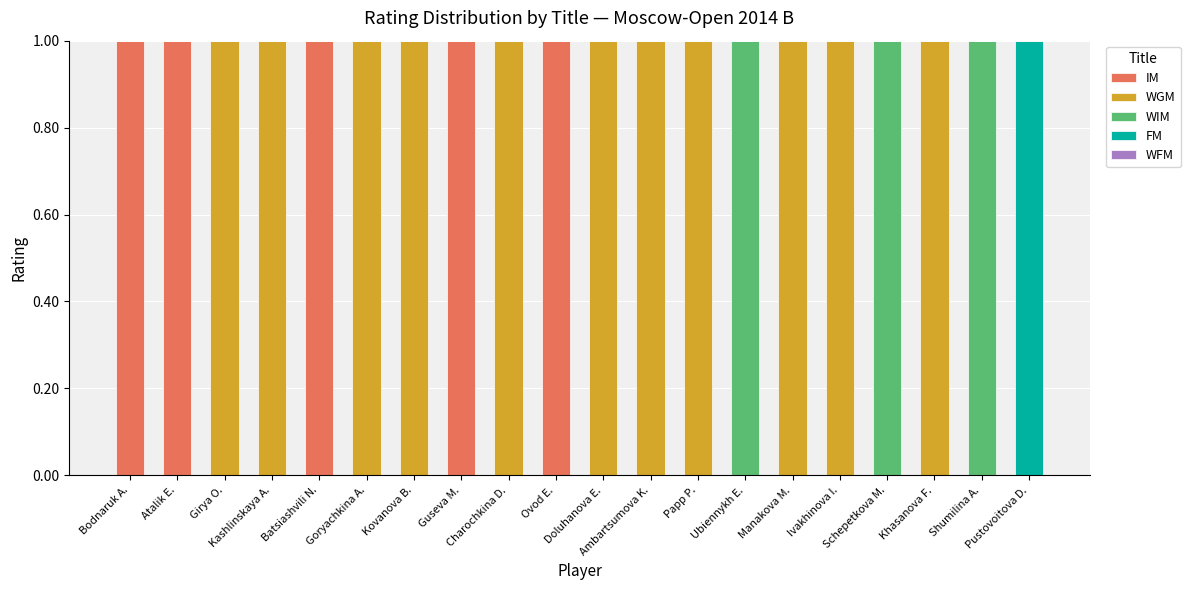

Count the number of data series in this chart.

4